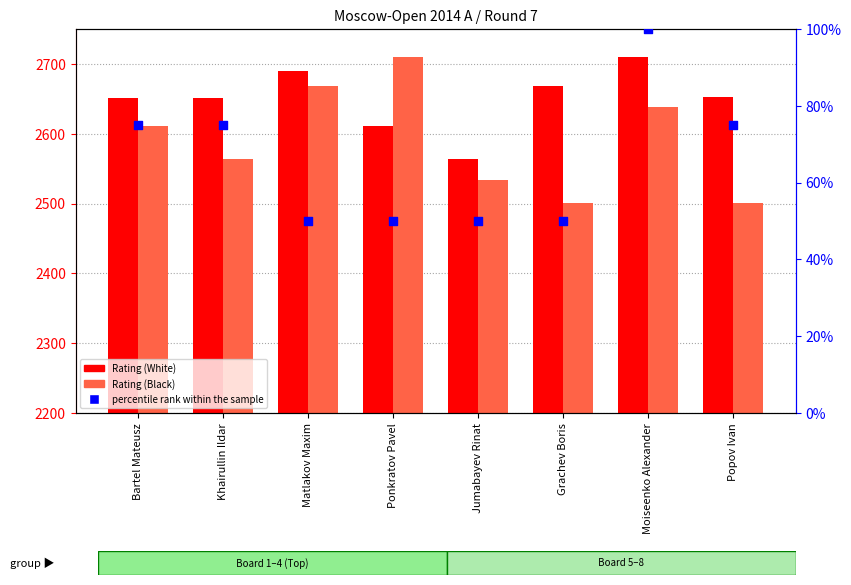

At how many categories does at least one series exceed 589?

8